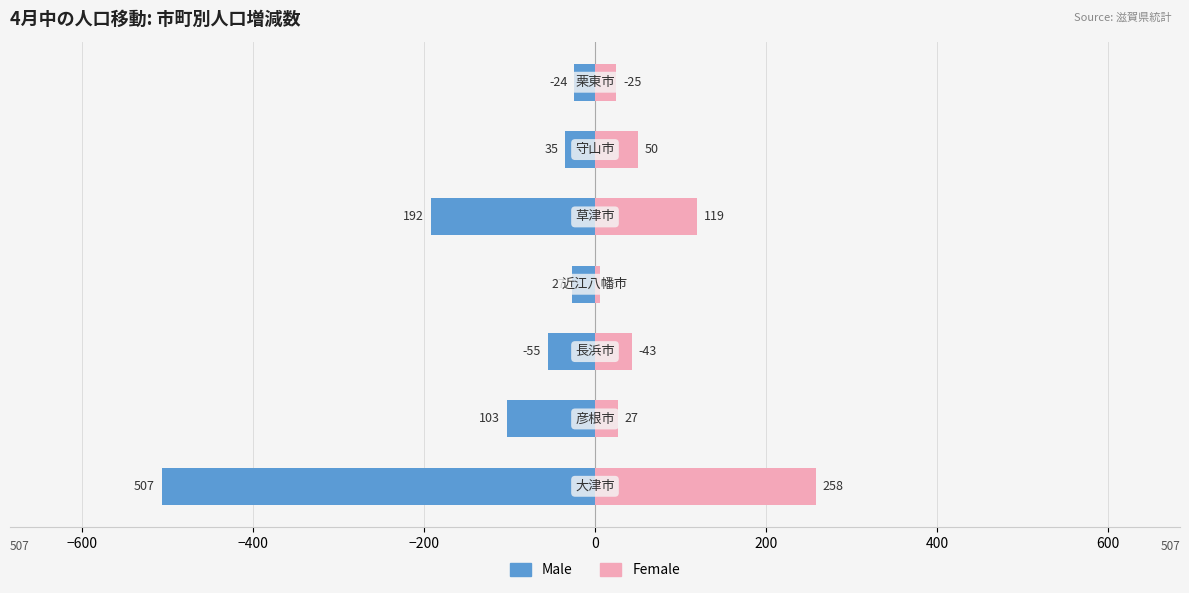

Is the value of Male at −200 greater than the value of Female at 0?

No